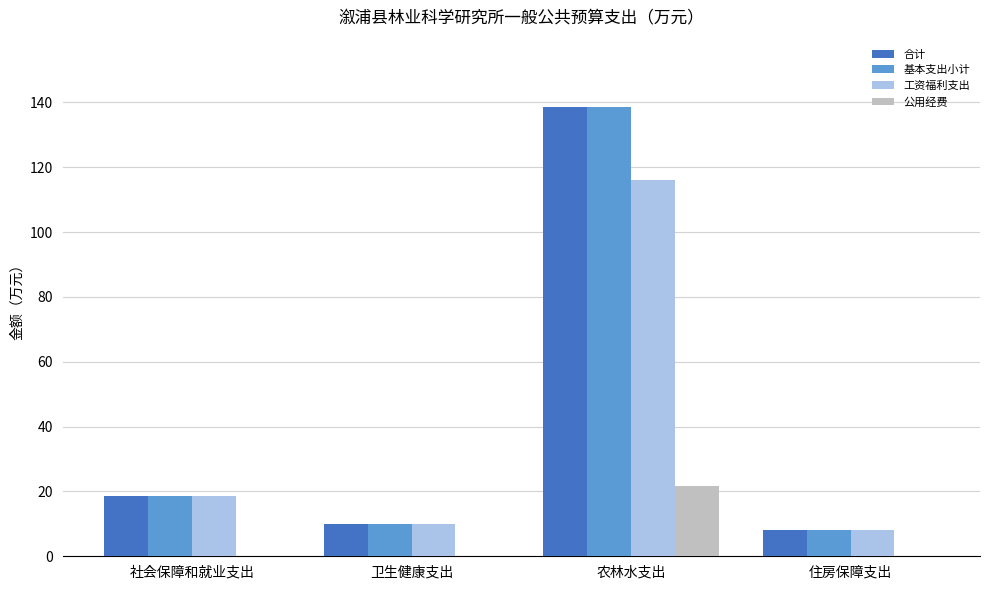

How many data points in 合计 are above 18?

2